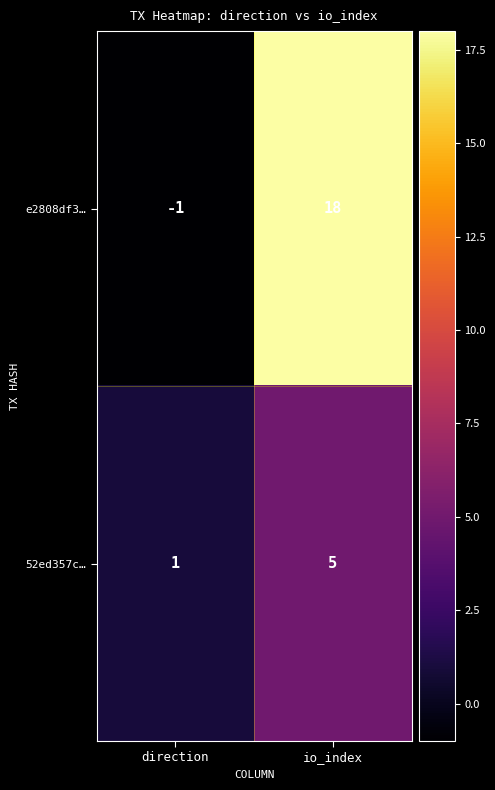

Rank the series at io_index from highest to lowest value.

e2808df3…, 52ed357c…